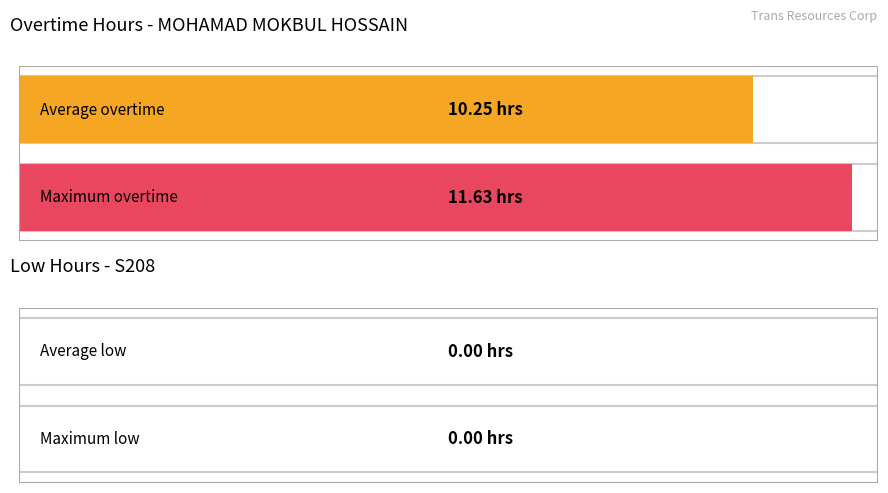

Does the chart contain any negative values?

No